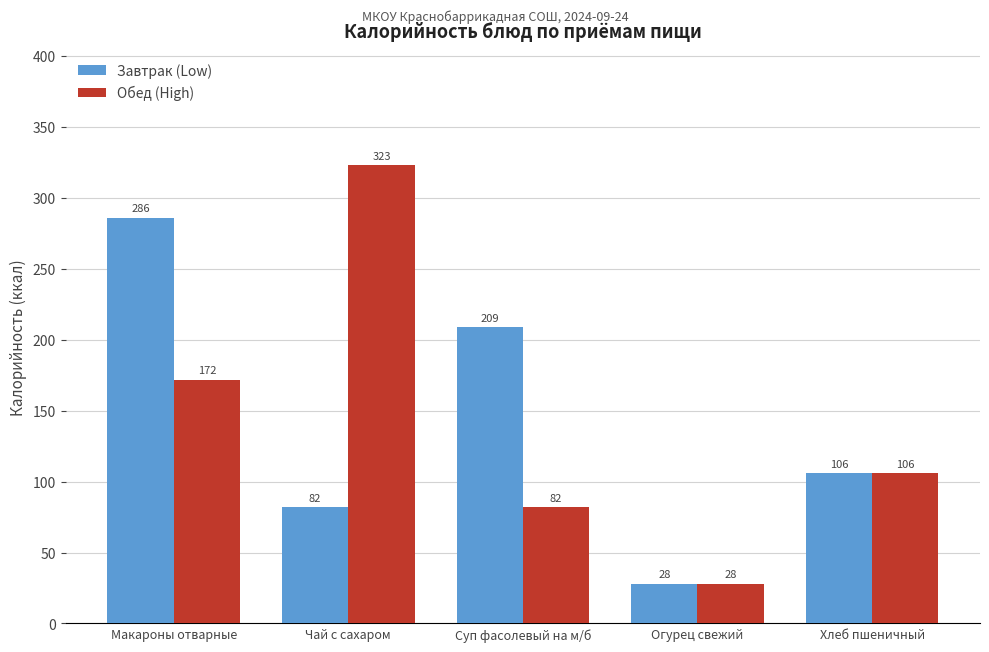

Rank the categories by Завтрак (Low) value from lowest to highest.

Огурец свежий, Чай с сахаром, Хлеб пшеничный, Суп фасолевый на м/б, Макароны отварные